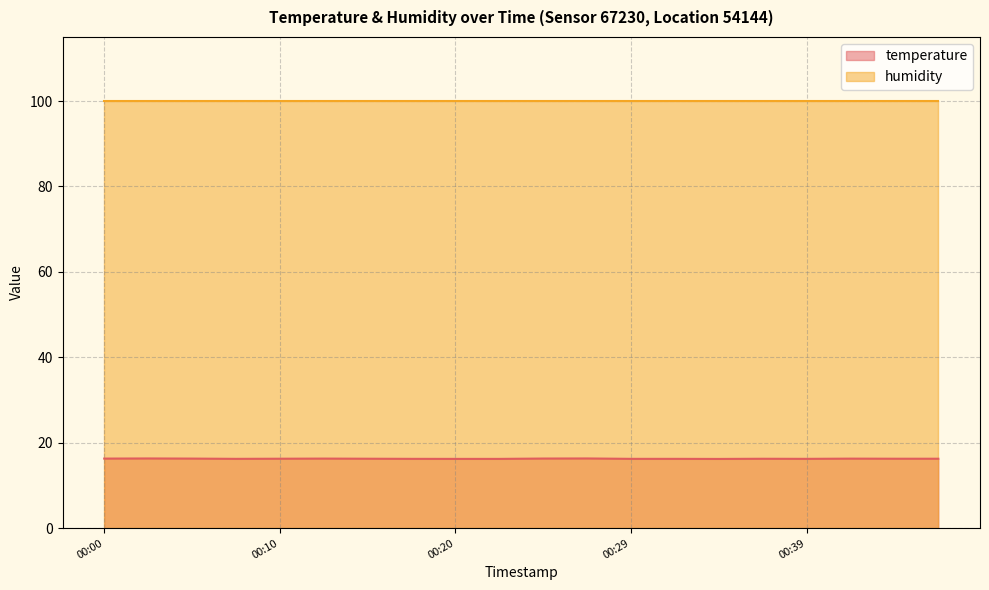

What is the smallest value displayed?

16.2